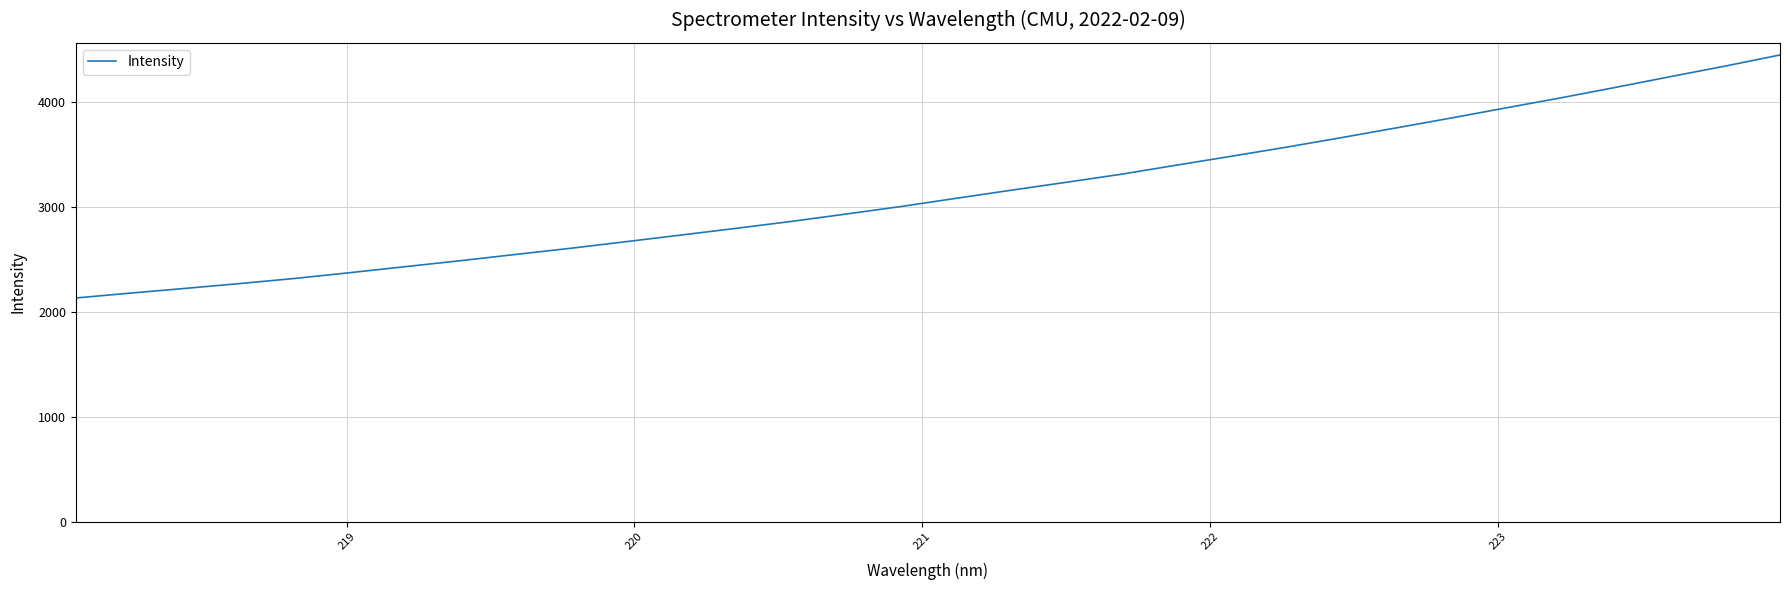

What is the smallest value displayed?

2132.2